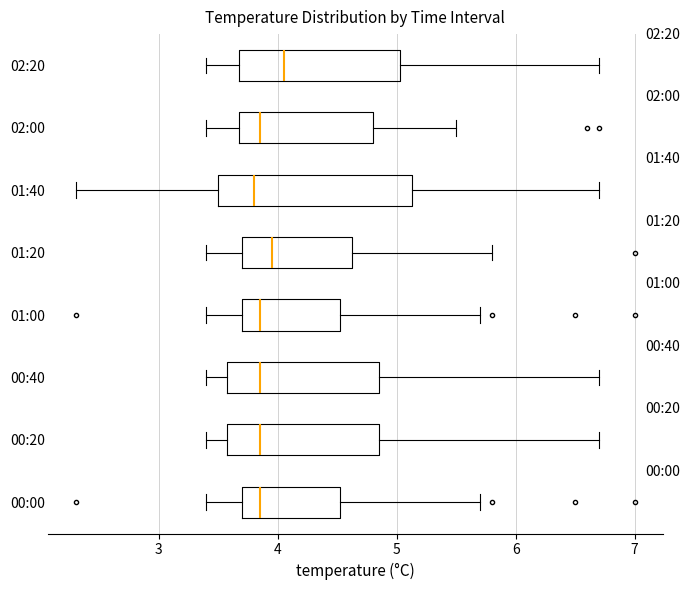

Where is the right edge of the box for 01:20 on the x-axis? The values are not printed on the chart, so give them approximately, as read against the axis.

4.6